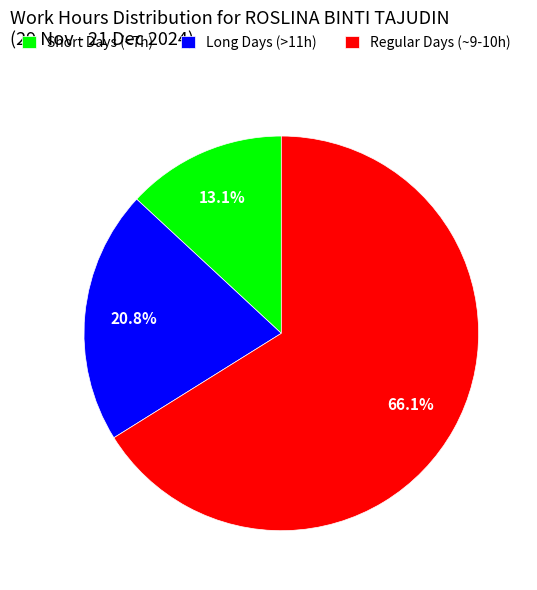

Does Regular Days (~9-10h) represent more than half of the total?

Yes